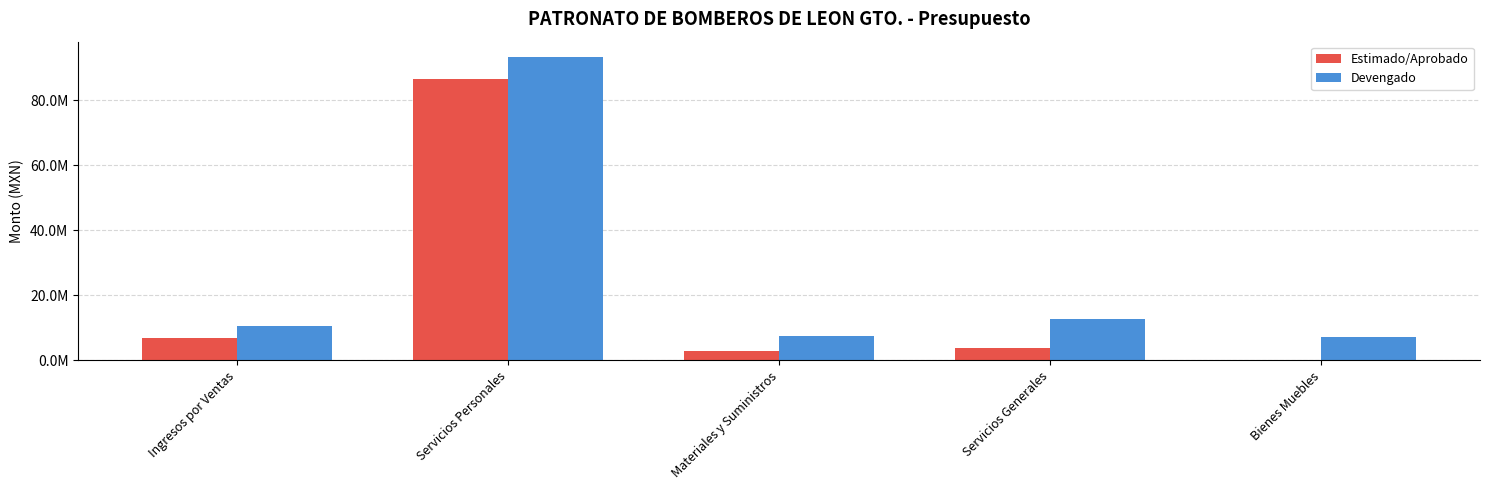

Reading right to left, what are all the values shown in this chart?

Estimado/Aprobado: Bienes Muebles=38664.2	Servicios Generales=3888212.5	Materiales y Suministros=3033123.3	Servicios Personales=86477801.0	Ingresos por Ventas=6960000.0
Devengado: Bienes Muebles=7158237.0	Servicios Generales=12908890.2	Materiales y Suministros=7436772.9	Servicios Personales=93354640.9	Ingresos por Ventas=10479444.9